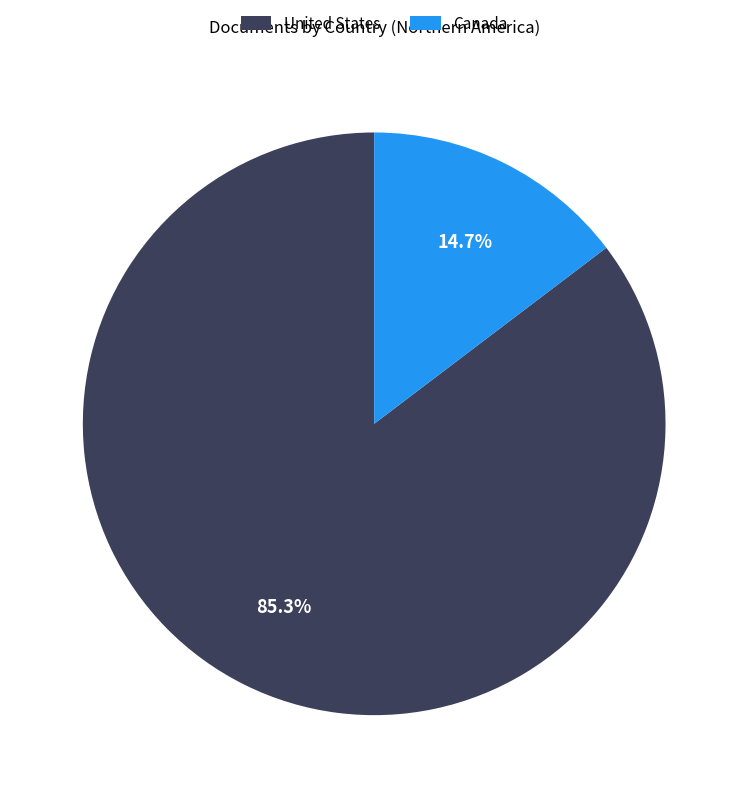

Approximately how many times larger is the value at United States compared to Canada?

5.8